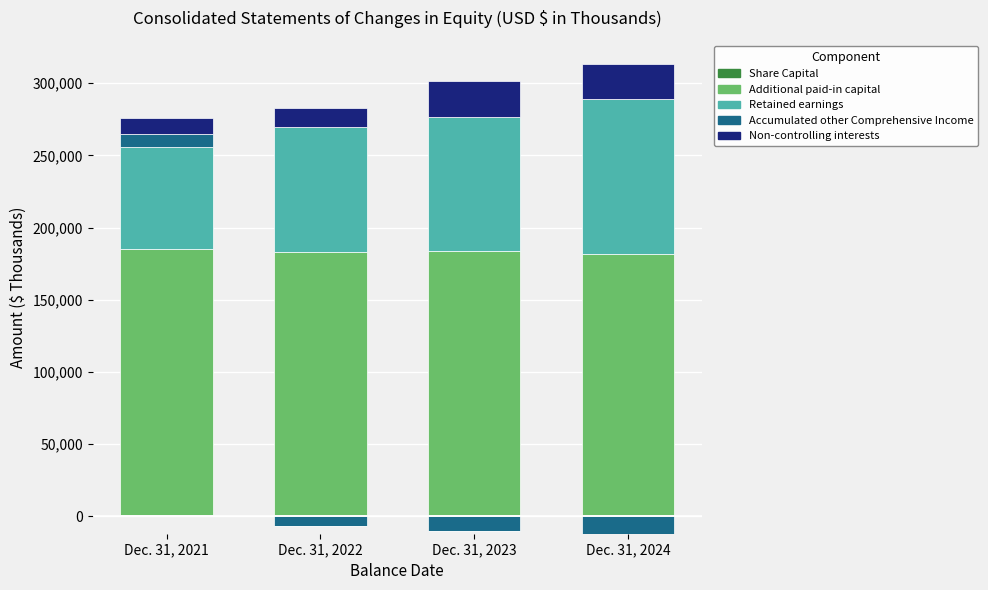

At Dec. 31, 2022, list the series in order from largest to smallest.

Additional paid-in capital, Retained earnings, Non-controlling interests, Share Capital, Accumulated other Comprehensive Income